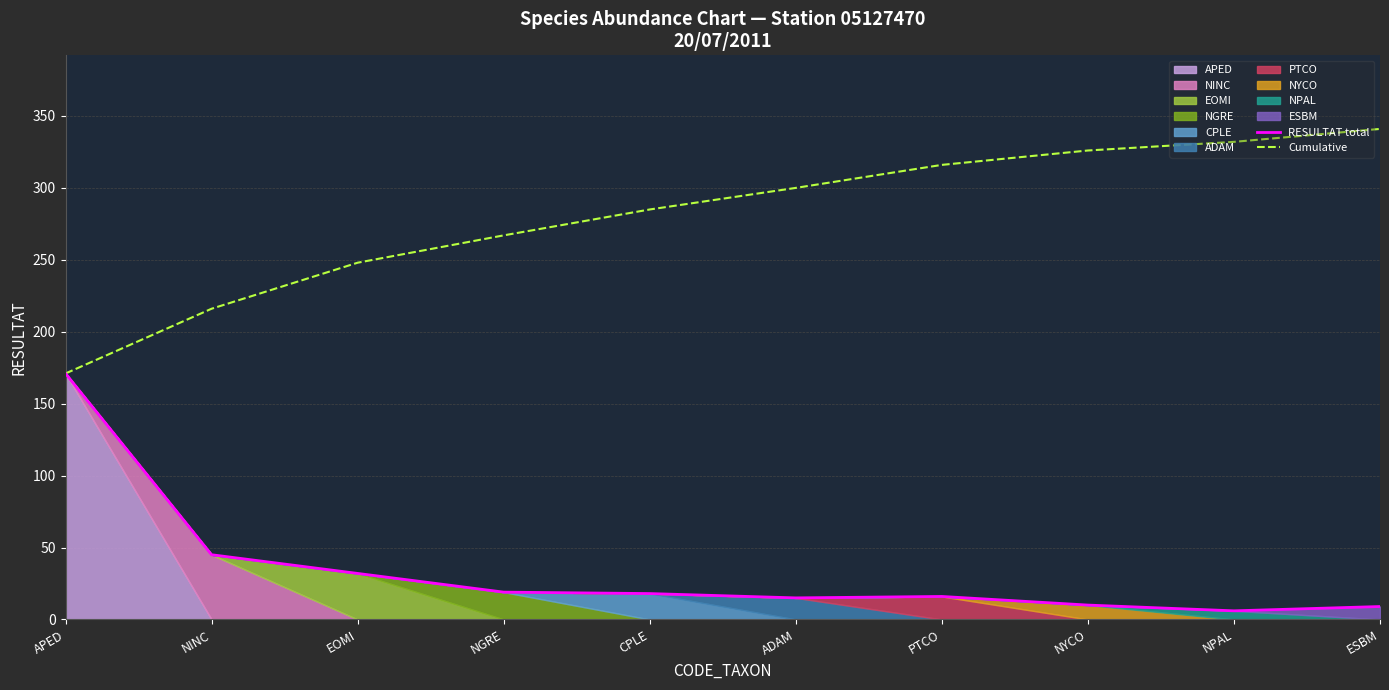

Does the chart display data point markers on the line(s)?

No